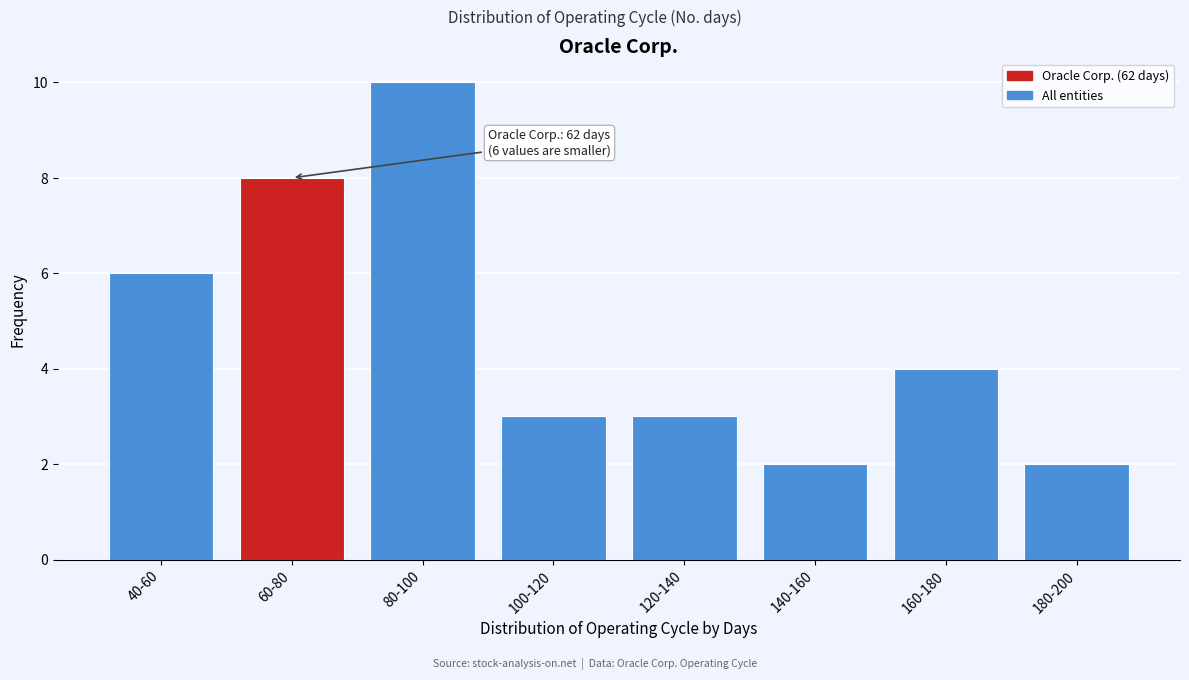

Reading left to right, extract all data points from this chart.

40-60=6	60-80=8	80-100=10	100-120=3	120-140=3	140-160=2	160-180=4	180-200=2